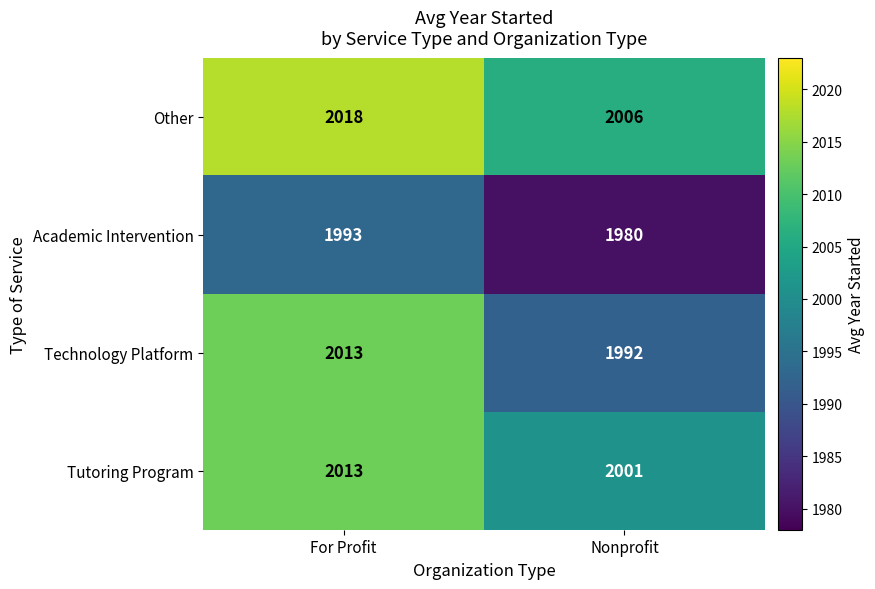

How many data points does each series have?

2